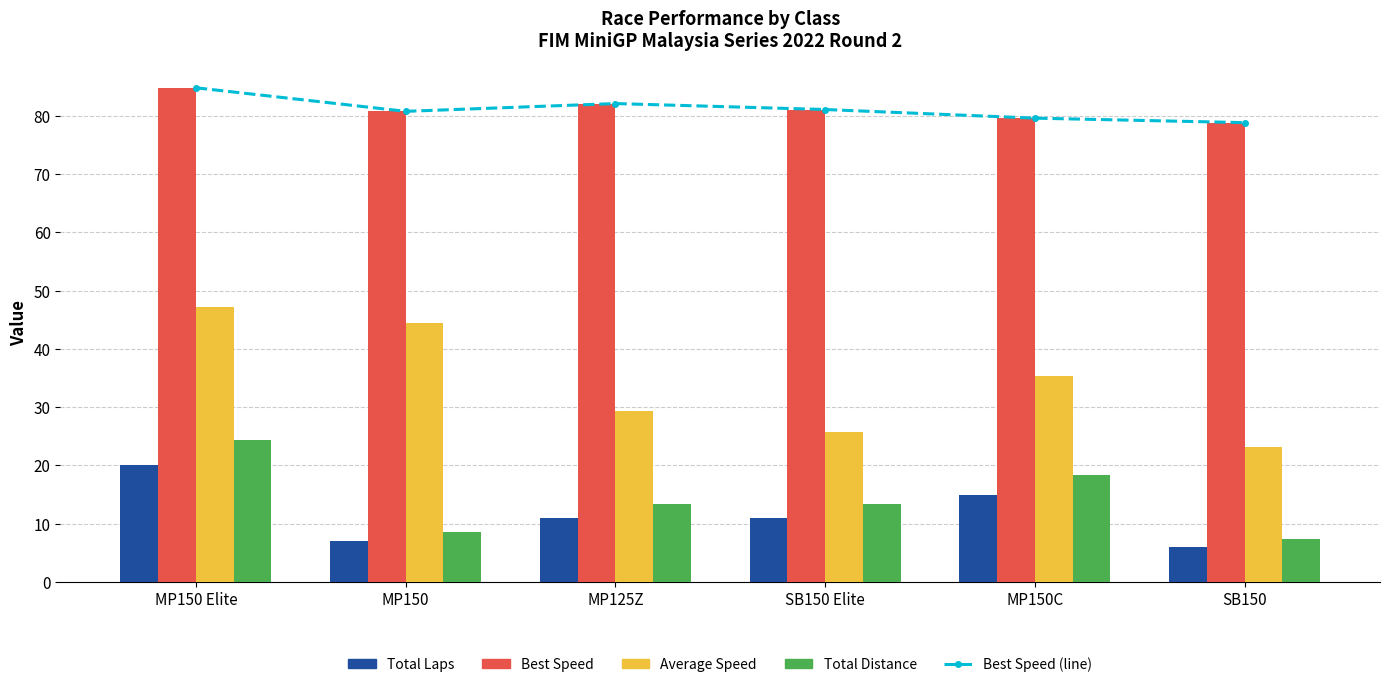

At which label does Total Distance reach its minimum?

SB150